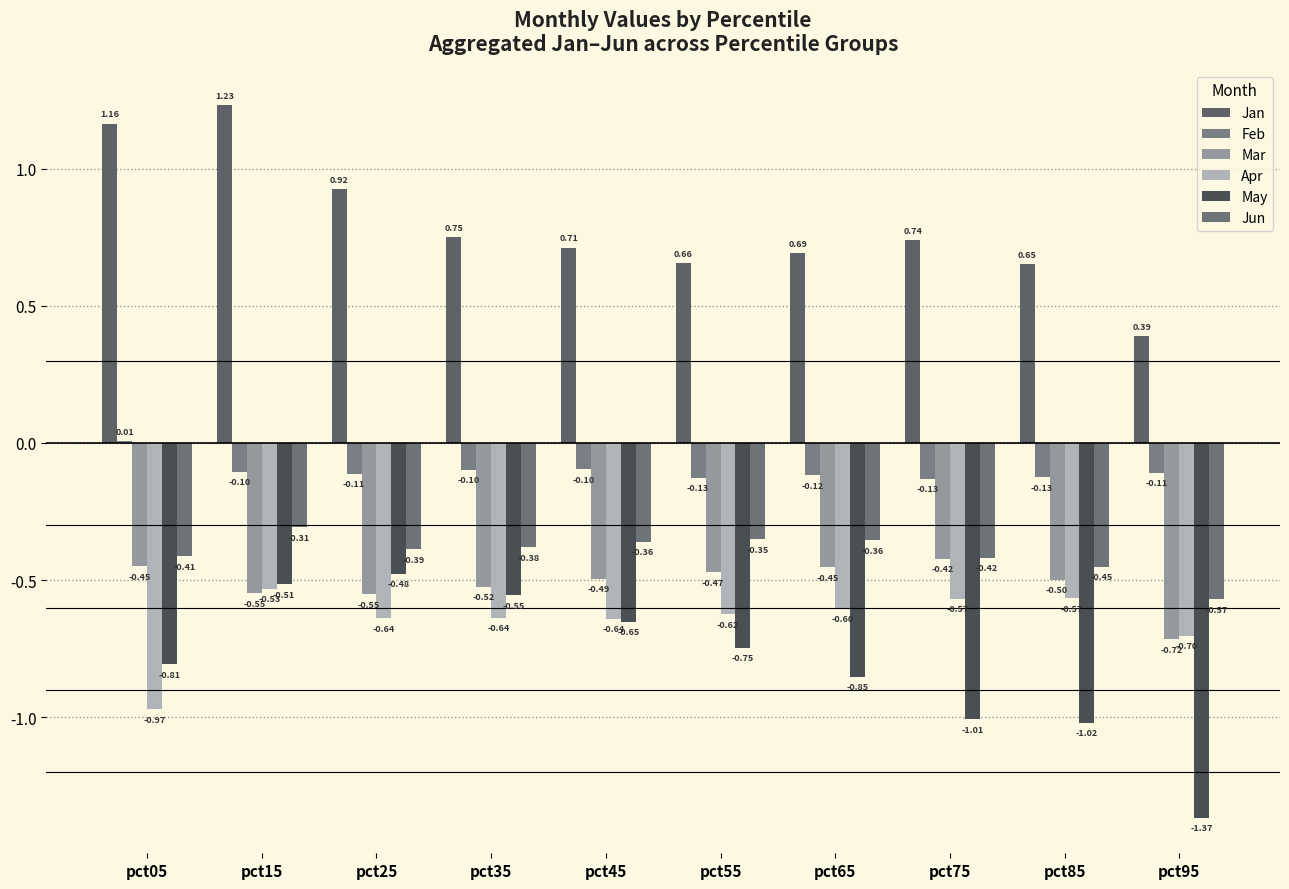

At which label is Jun closest to 0?

pct15